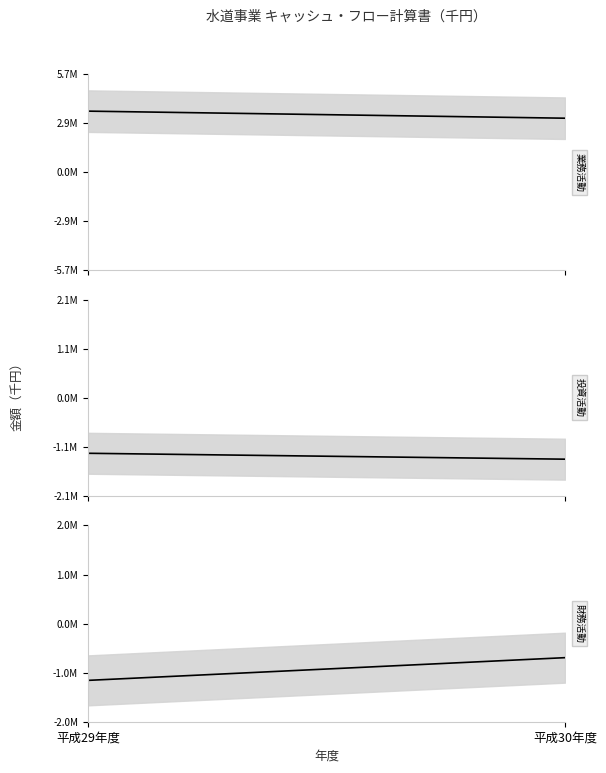

What is the difference between the maximum and minimum values in the 業務活動によるキャッシュ・フロー series?

411662